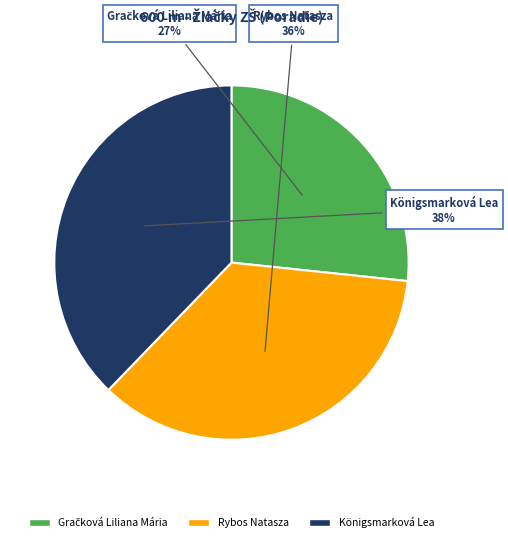

What is the ratio of the value at Königsmarková Lea to the value at Rybos Natasza?

1.1